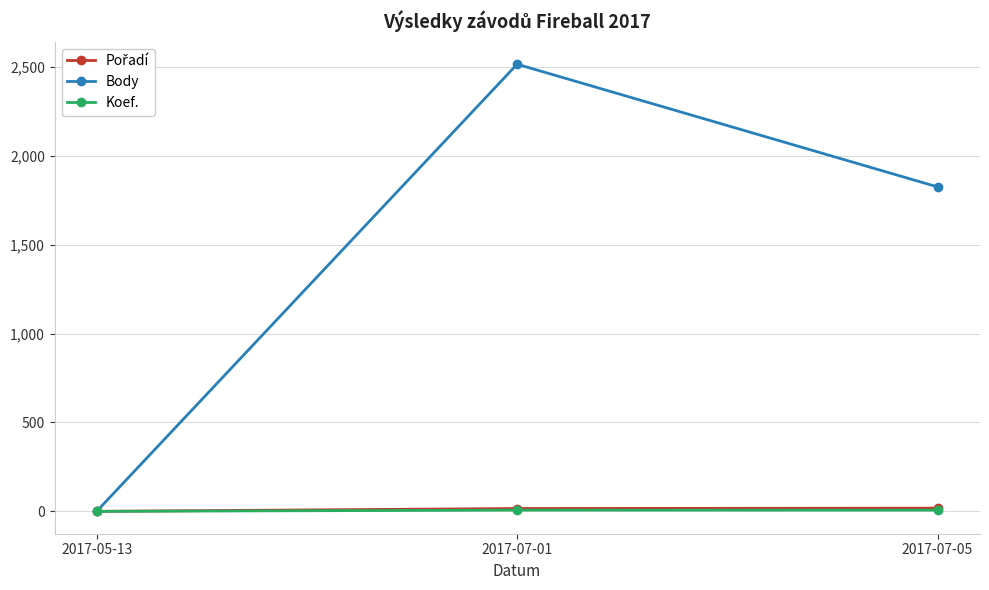

True or false: Body has a value of 716 at 2017-07-01.

False